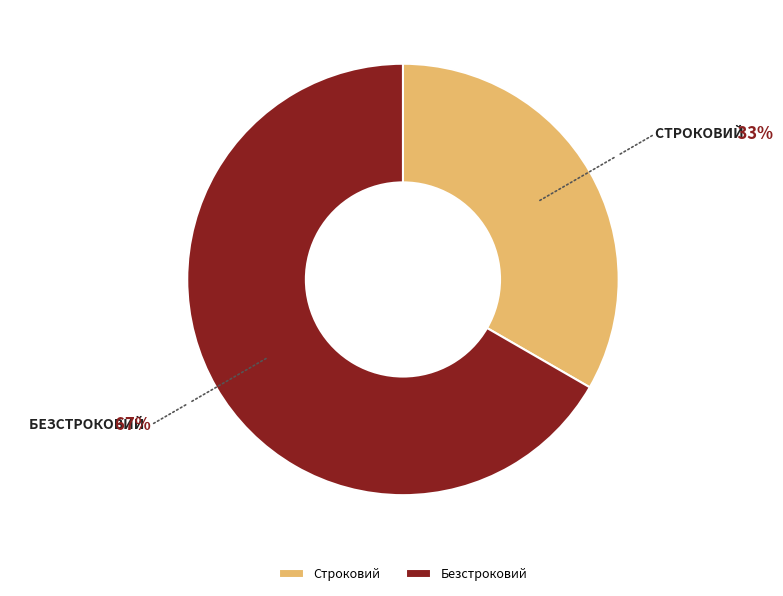

Do Безстроковий and Строковий together represent more than half of the pie?

Yes